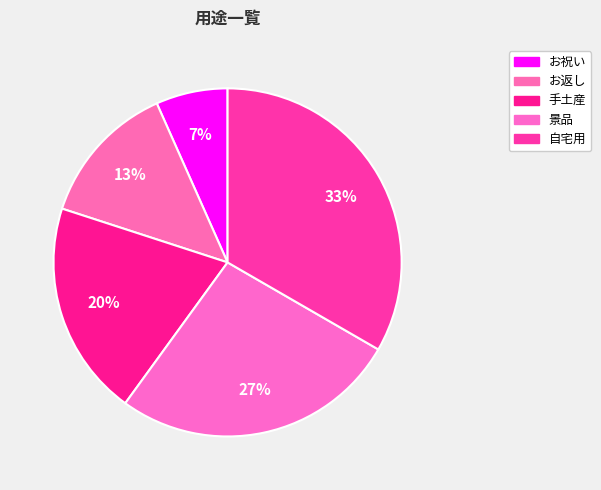

Rank the categories by value from lowest to highest.

お祝い, お返し, 手土産, 景品, 自宅用